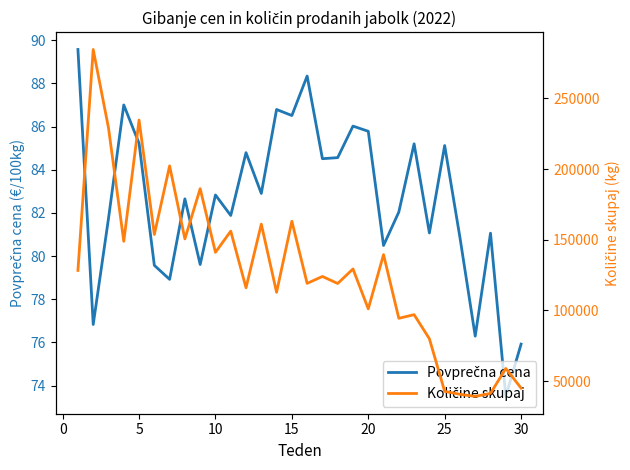

True or false: Količine skupaj and Povprečna cena cross at least once.

False